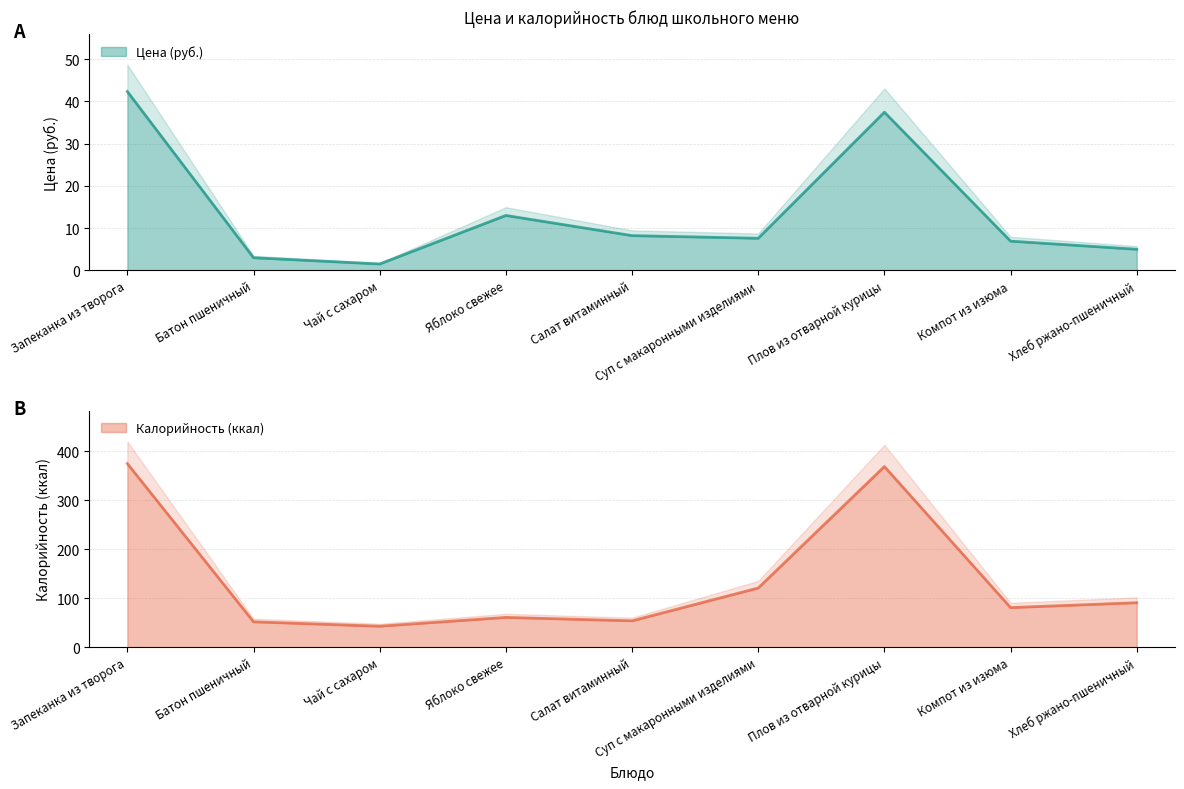

At how many categories does at least one series exceed 265?

2